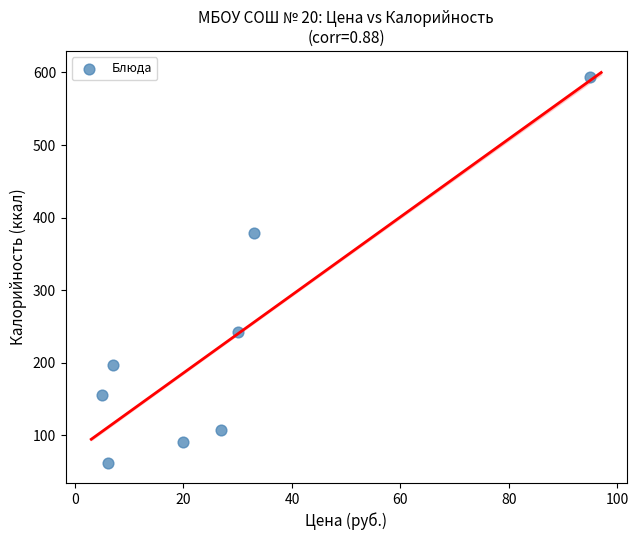

What is the average X value?

27.9